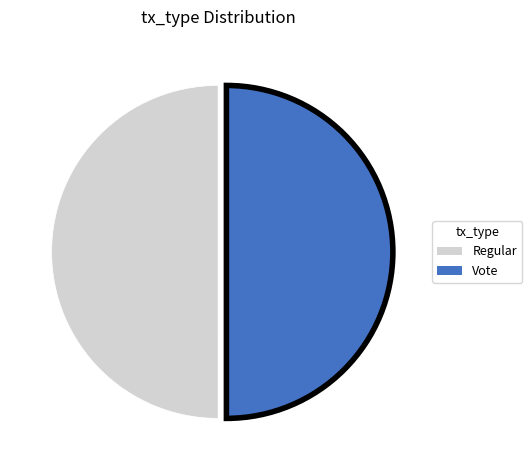

Approximately how many times larger is the value at Vote compared to Regular?

1.0